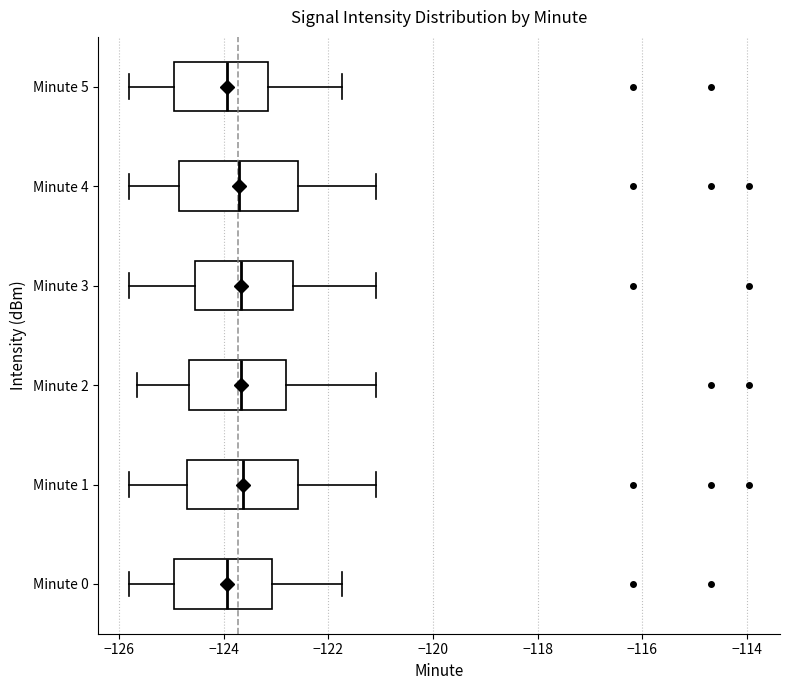

Where is the left edge of the box for Minute 0 on the x-axis? The values are not printed on the chart, so give them approximately, as read against the axis.

-125.0